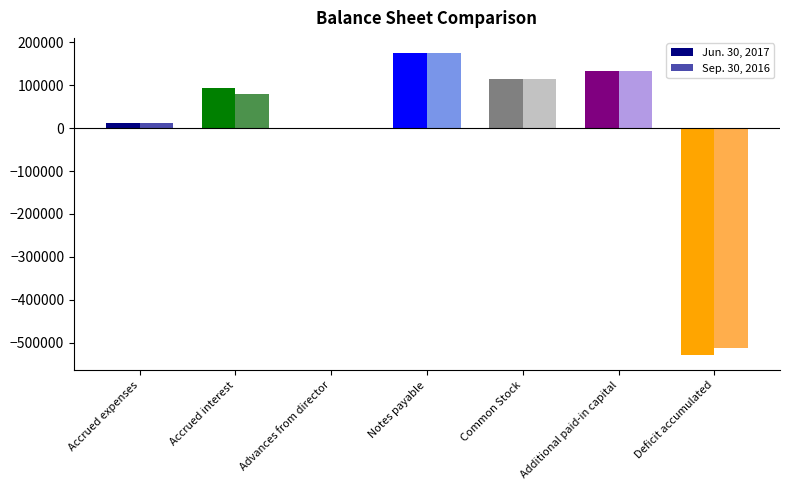

List the series in order of their peak value, lowest first.

Jun. 30, 2017, Sep. 30, 2016